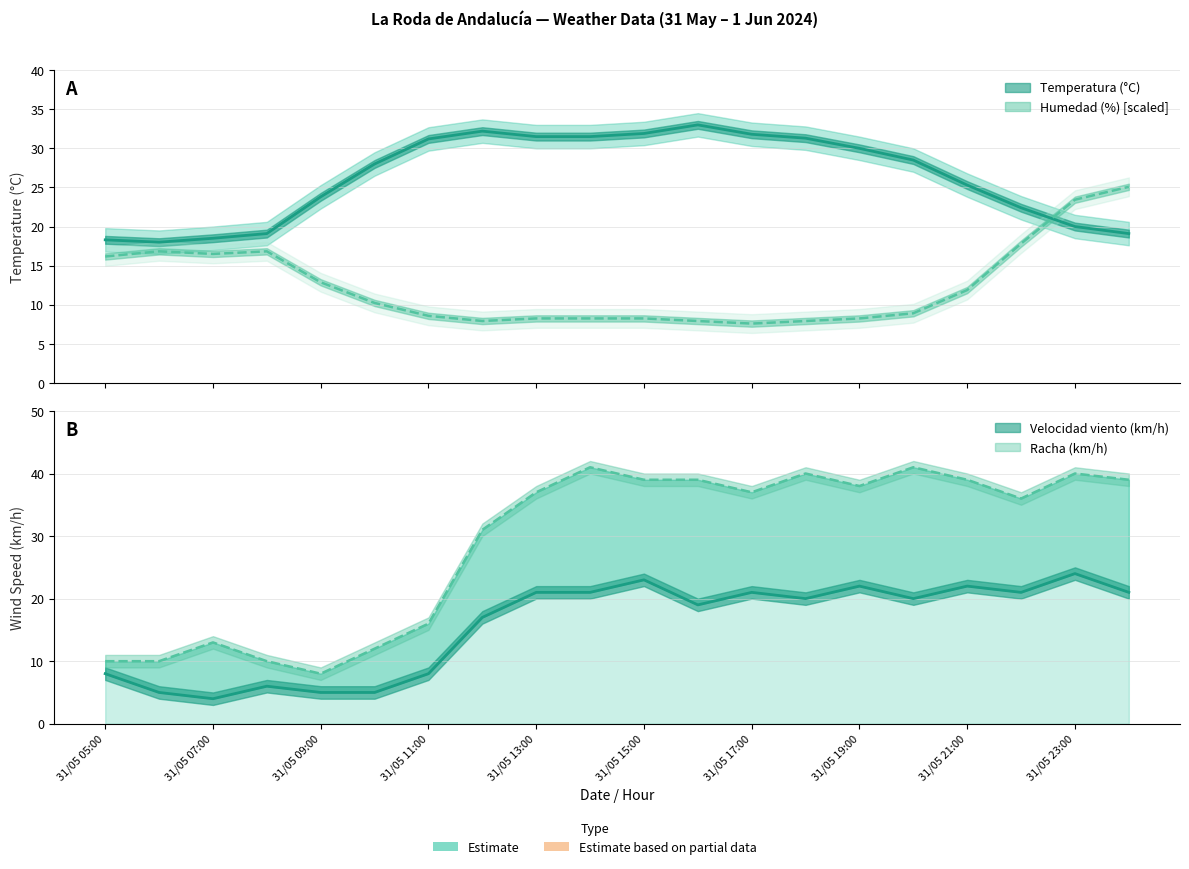

Between 31/05 22:00 and 31/05 23:00, which is larger?

31/05 22:00